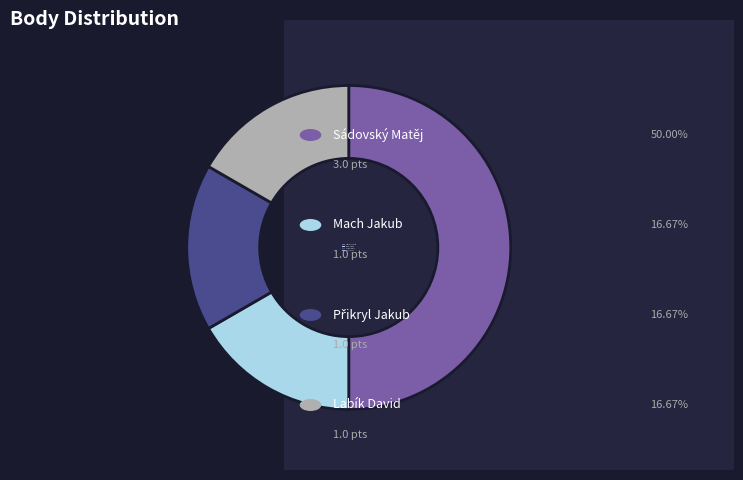

Which category has the biggest portion of the pie?

Sádovský Matěj